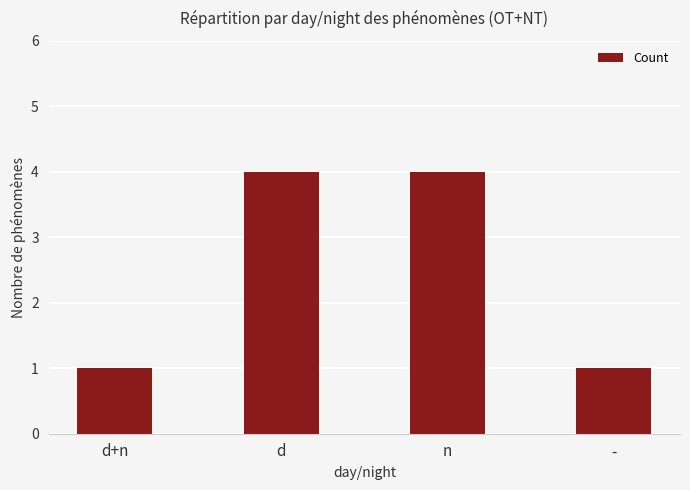

Reading left to right, extract all data points from this chart.

d+n=1	d=4	n=4	-=1